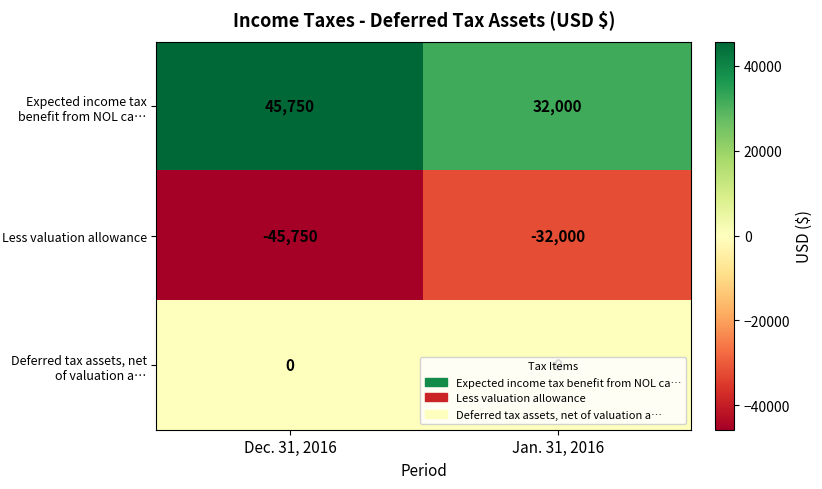

What is the difference between the Expected income tax benefit from NOL ca… values at Dec. 31, 2016 and Jan. 31, 2016?

13750